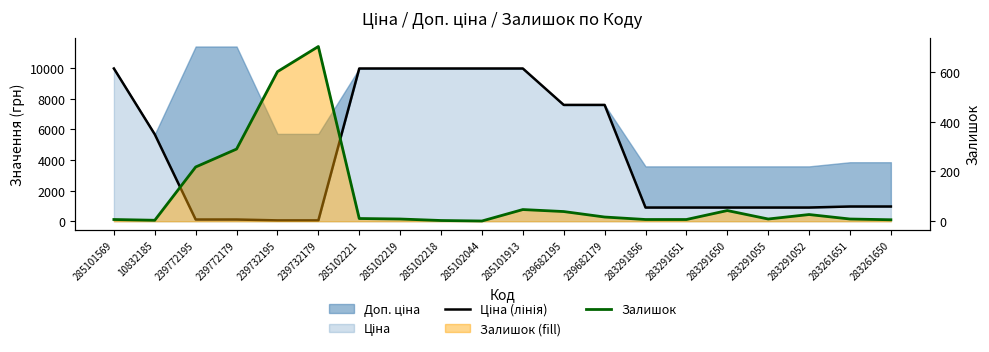

How many values in the Ціна (лінія) series are below 963?

9